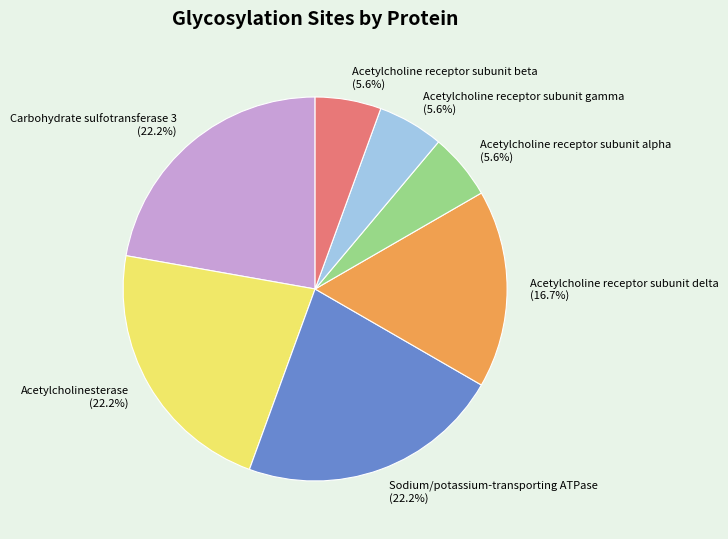

To the nearest percent, what is the average slice percentage?

14%